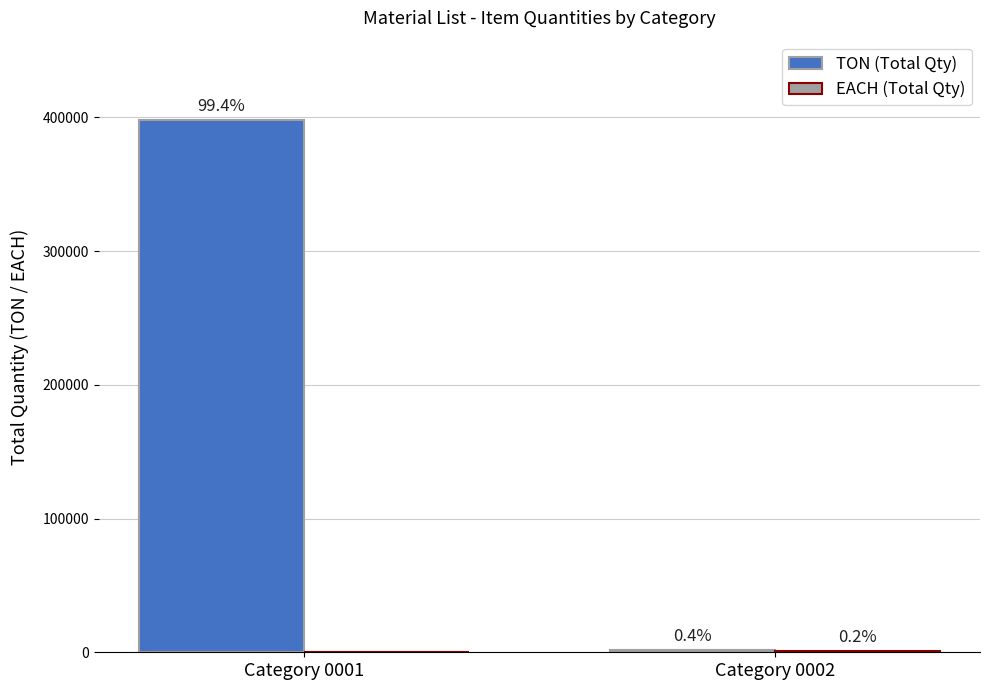

Does the chart contain stacked bars?

No